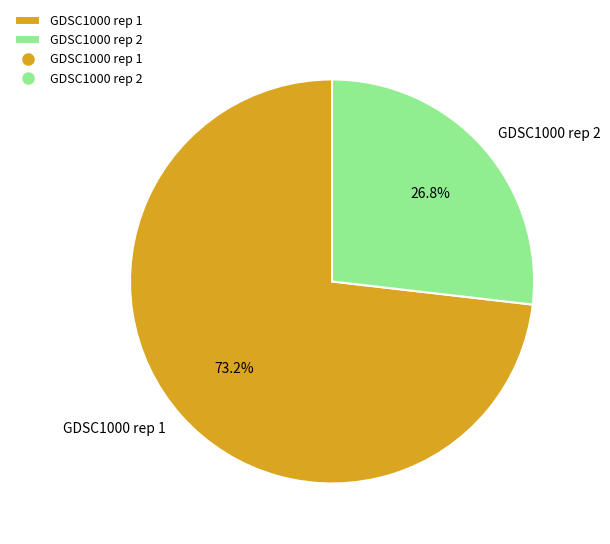

Approximately how many times larger is the value at GDSC1000 rep 1 compared to GDSC1000 rep 2?

2.7